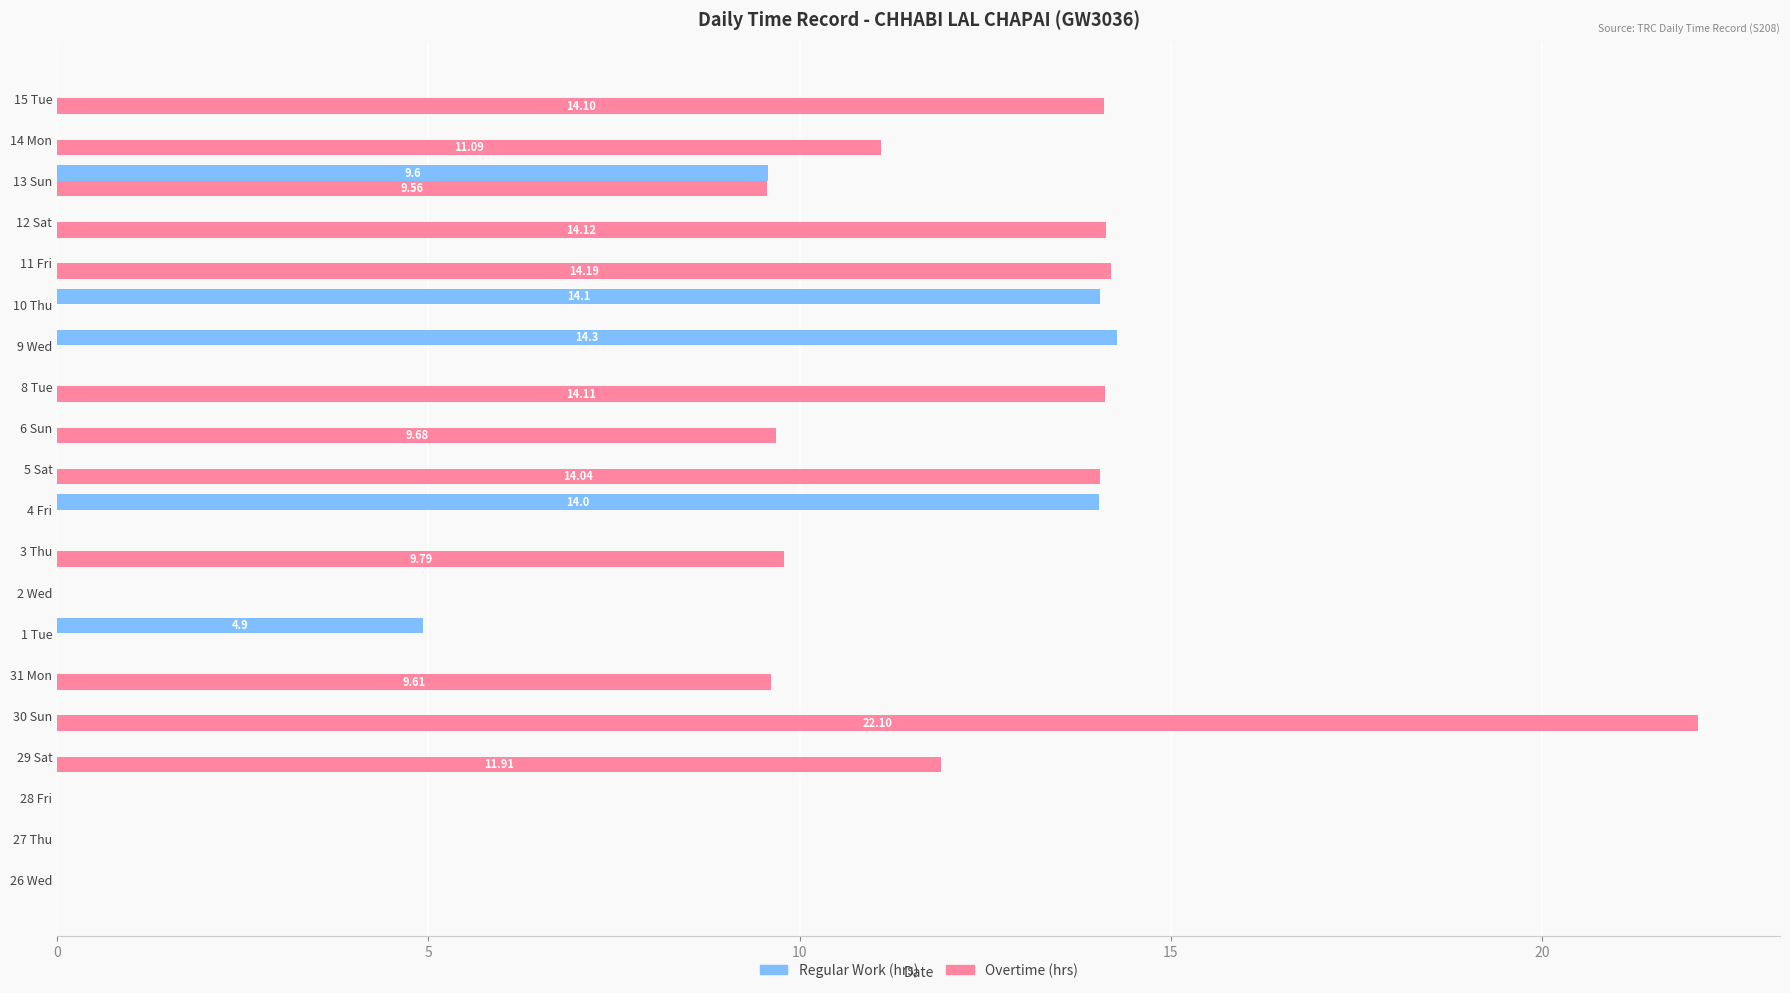

Between 2 Wed and 11 Fri, which series saw the biggest shift?

Overtime (hrs)